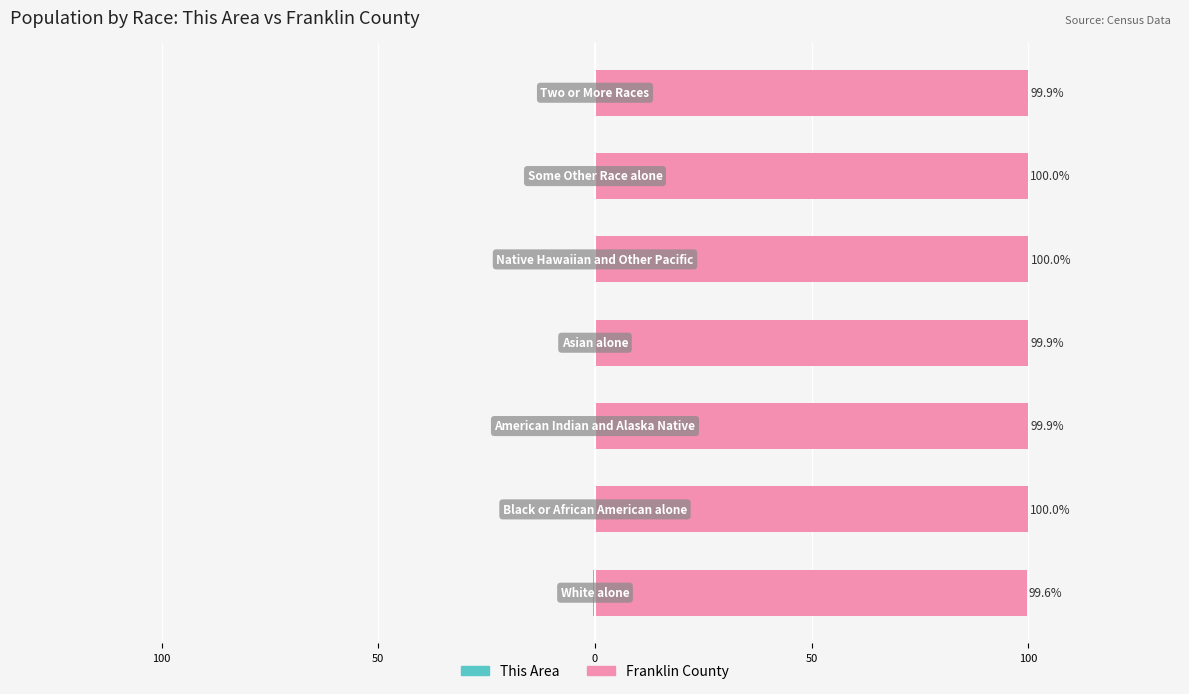

Rank the series by their maximum value, from highest to lowest.

Franklin County, This Area